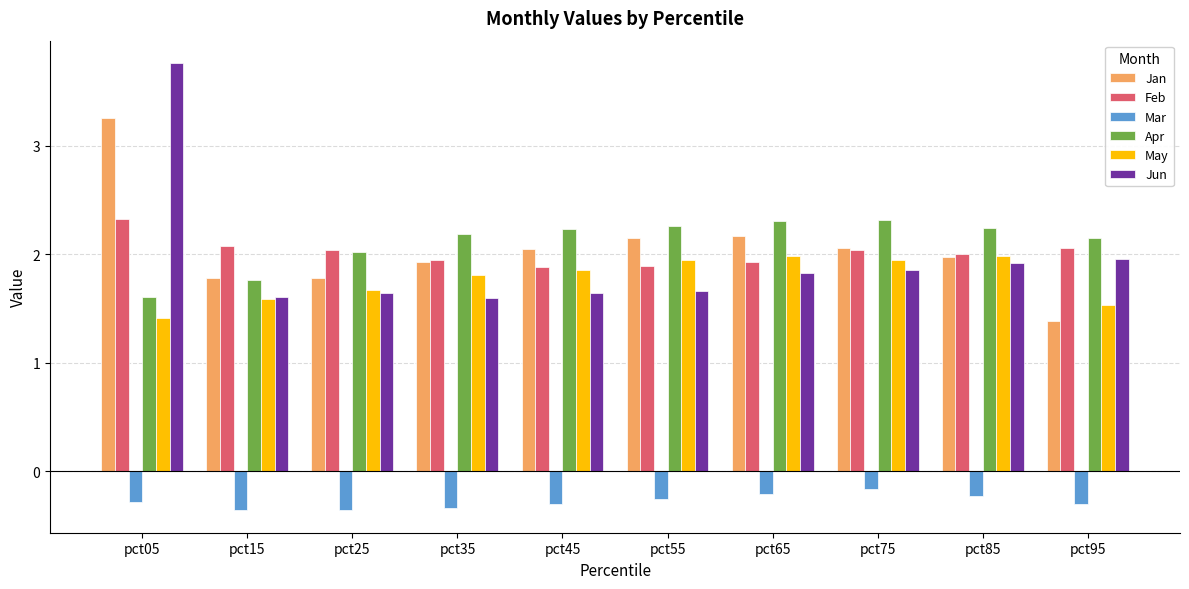

The May series shows 3.0 at pct55. True or false?

False